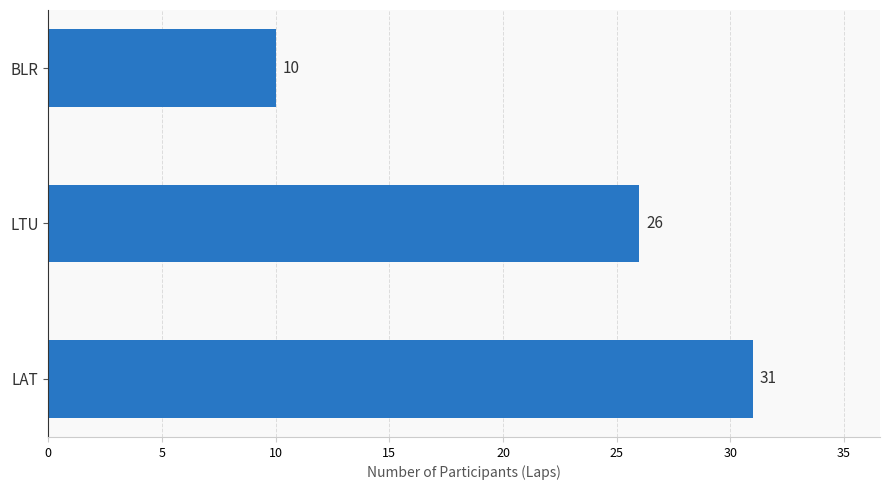

True or false: the data shows 10 at BLR.

True